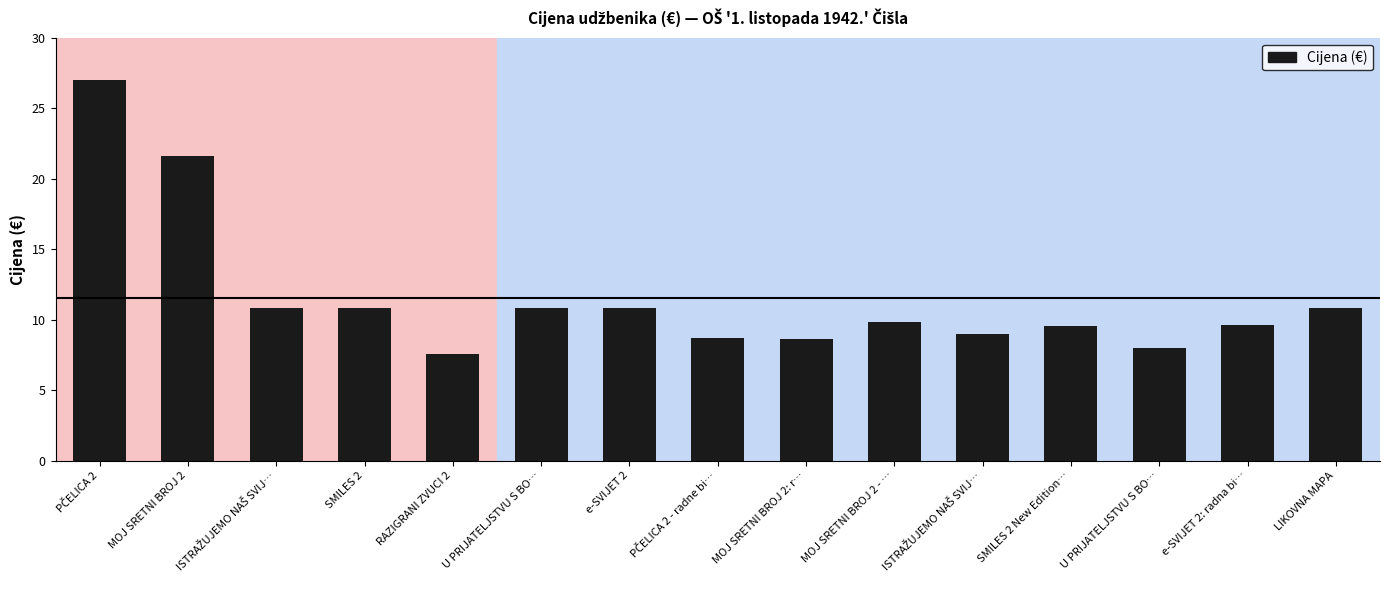

Reading left to right, transcribe all the data shown in this chart.

27.0	21.6	10.8	10.8	7.6	10.8	10.8	8.7	8.6	9.8	9.0	9.5	8.0	9.6	10.8